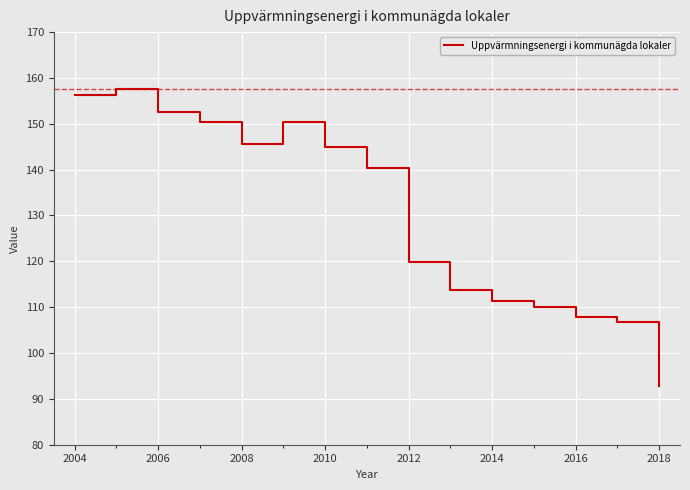

What is the difference between the maximum and minimum values?

64.6